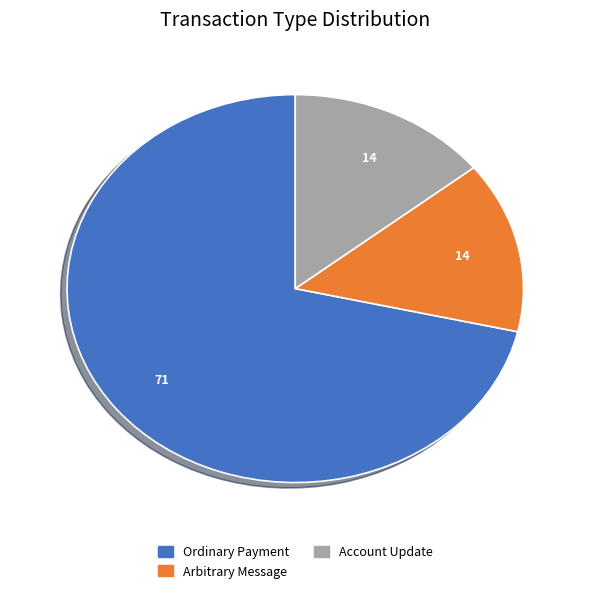

How many segments does this pie chart have?

3